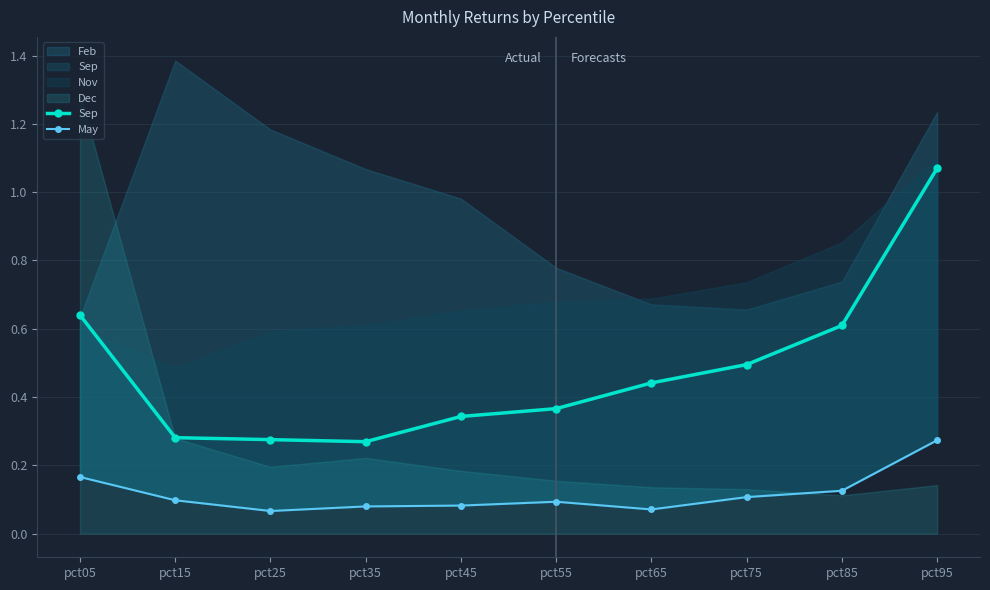

Reading left to right, list all the values displayed in this chart.

Sep: 0.6	0.3	0.3	0.3	0.3	0.4	0.4	0.5	0.6	1.1
May: 0.2	0.1	0.1	0.1	0.1	0.1	0.1	0.1	0.1	0.3